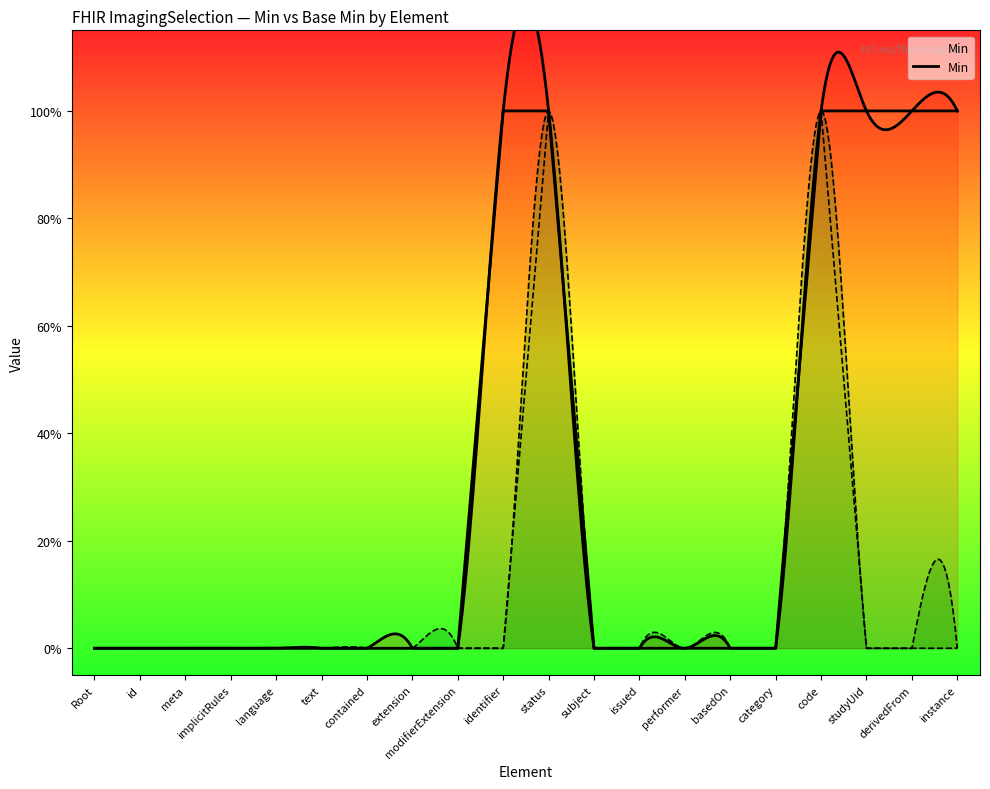

What are all the series names shown in the legend?

Min, Base Min